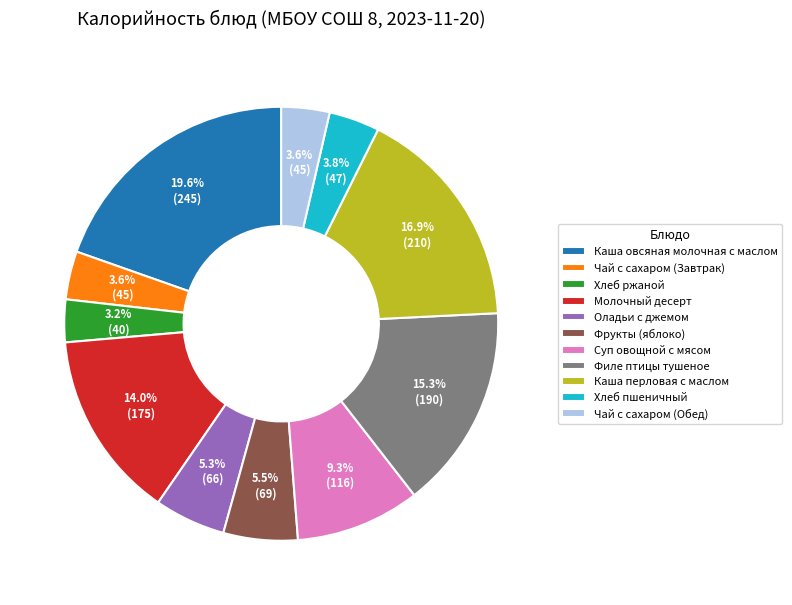

What is the ratio of the value at Оладьи с джемом to the value at Чай с сахаром (Обед)?

1.5